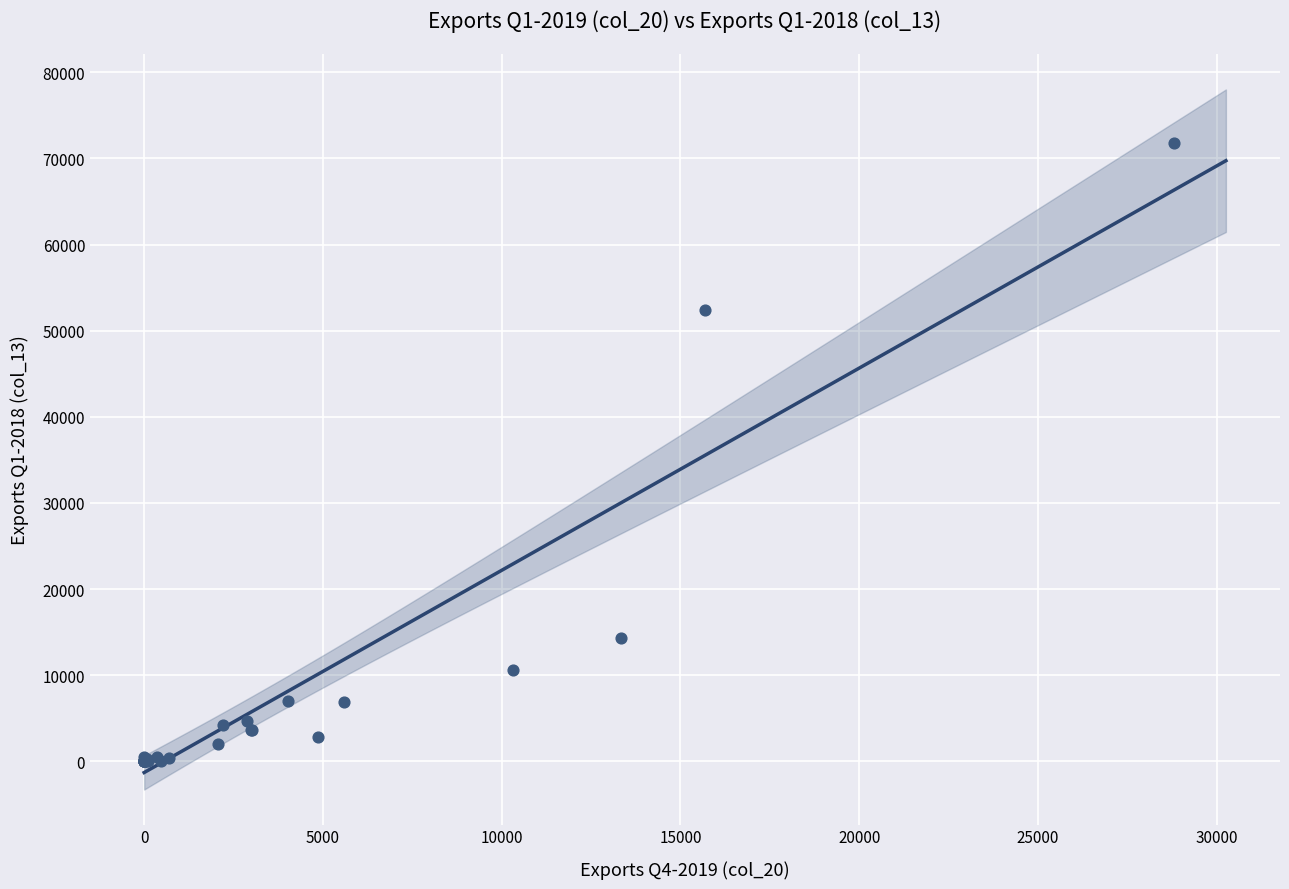

What Y value in the scatter plot is closest to 35871?

52400.6